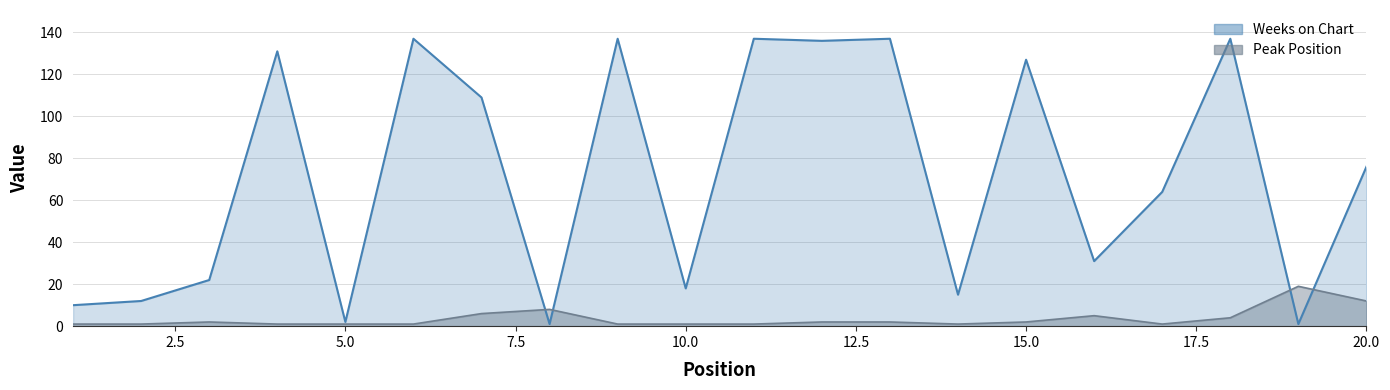

How many lines are shown in the chart?

2